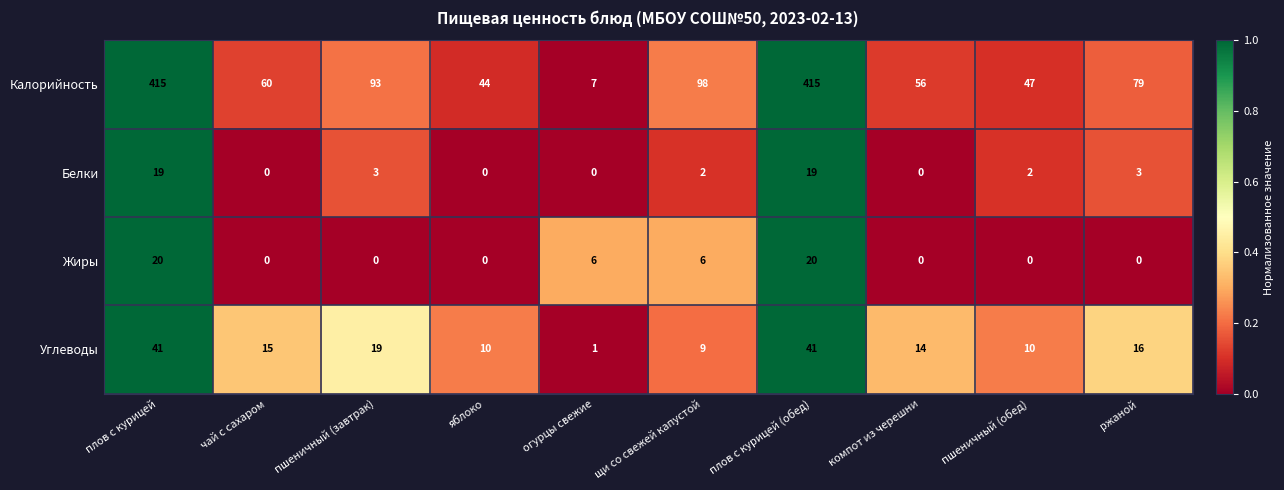

What is the difference between the highest and lowest values at пшеничный (обед)?

47